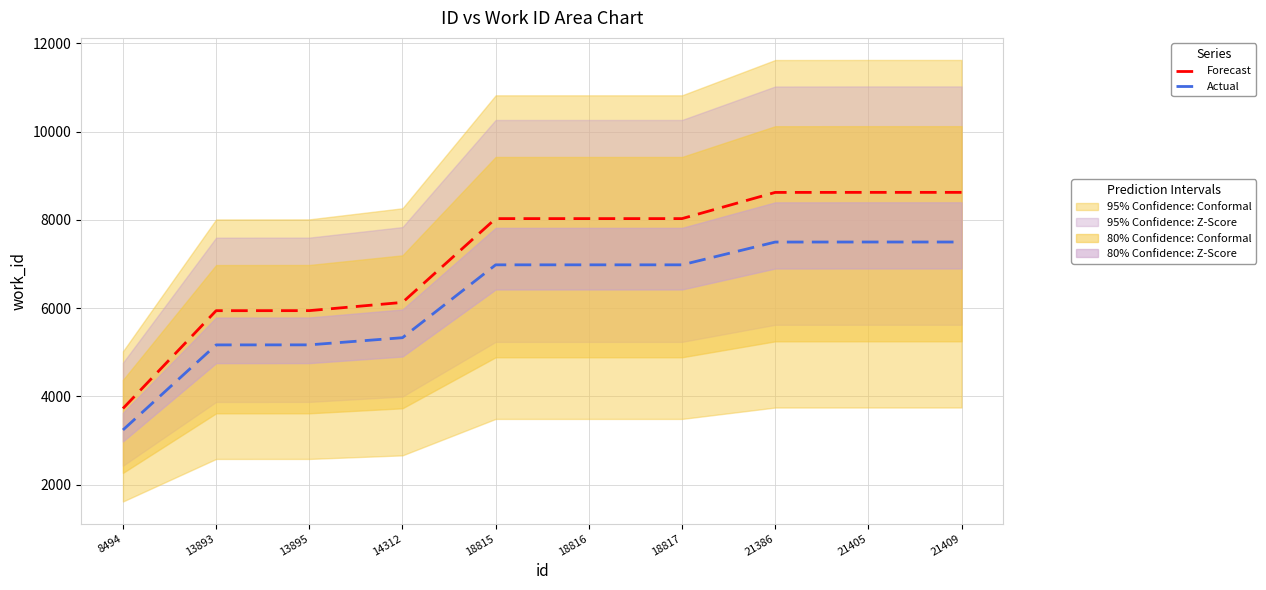

True or false: Forecast and Actual intersect in this chart.

False